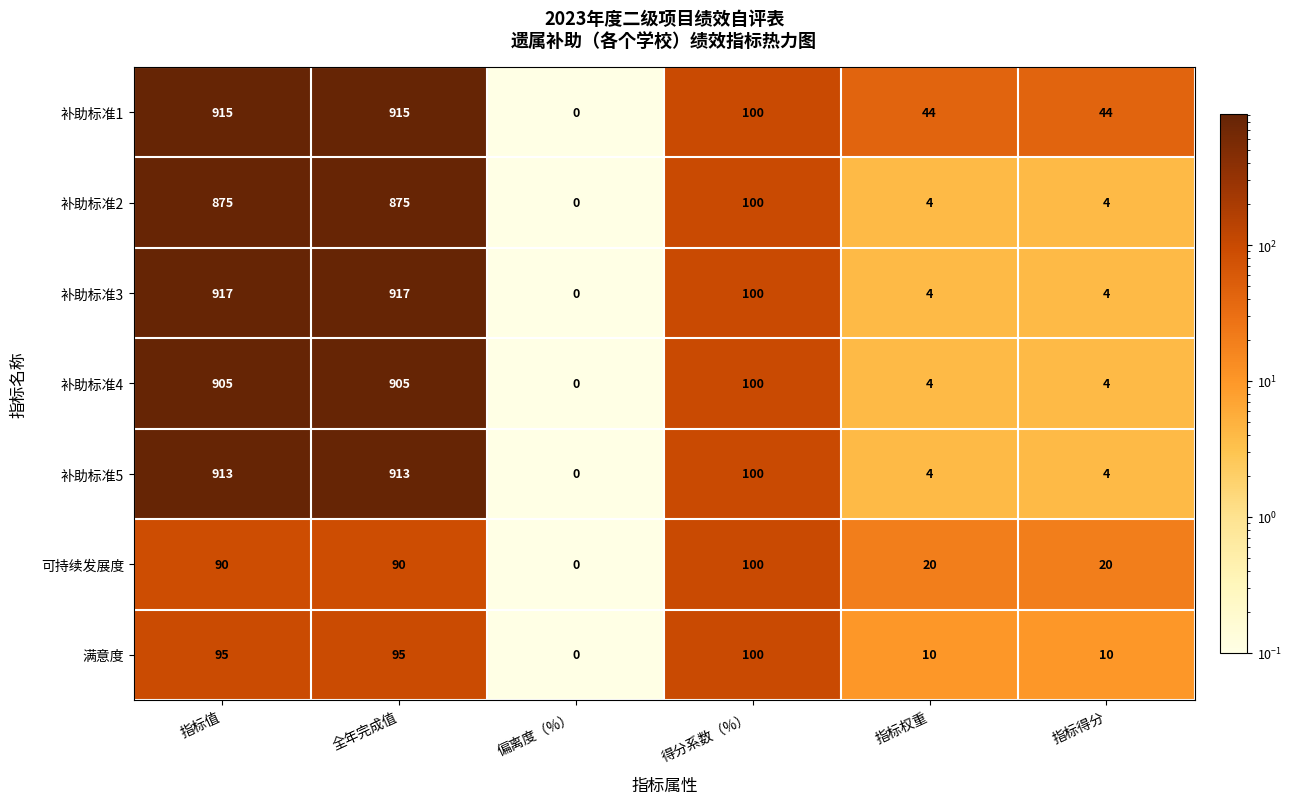

What is the minimum value shown in the chart?

0